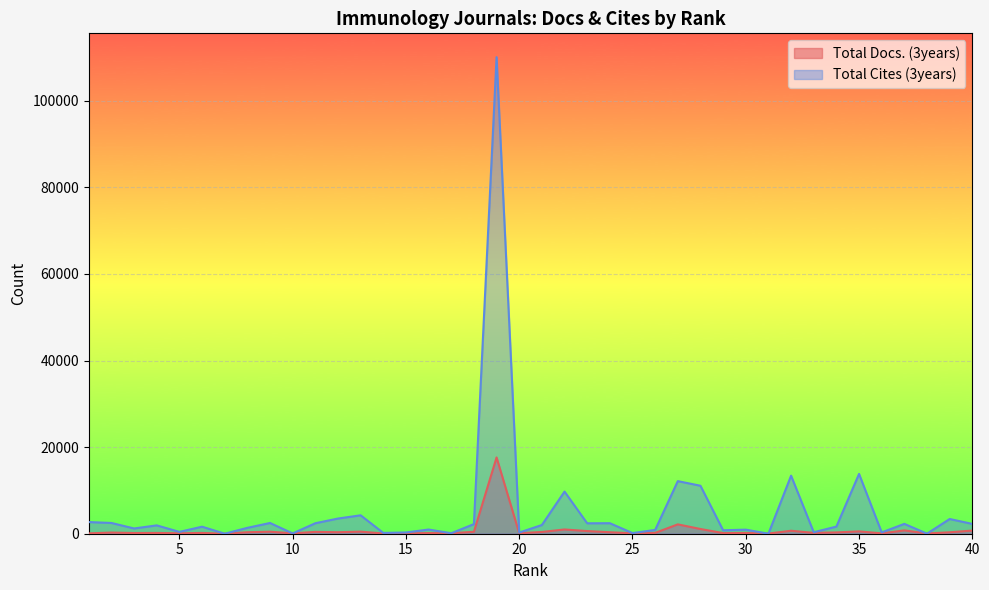

What is the value of the Total Cites (3years) point at the 24th from the left?

2429